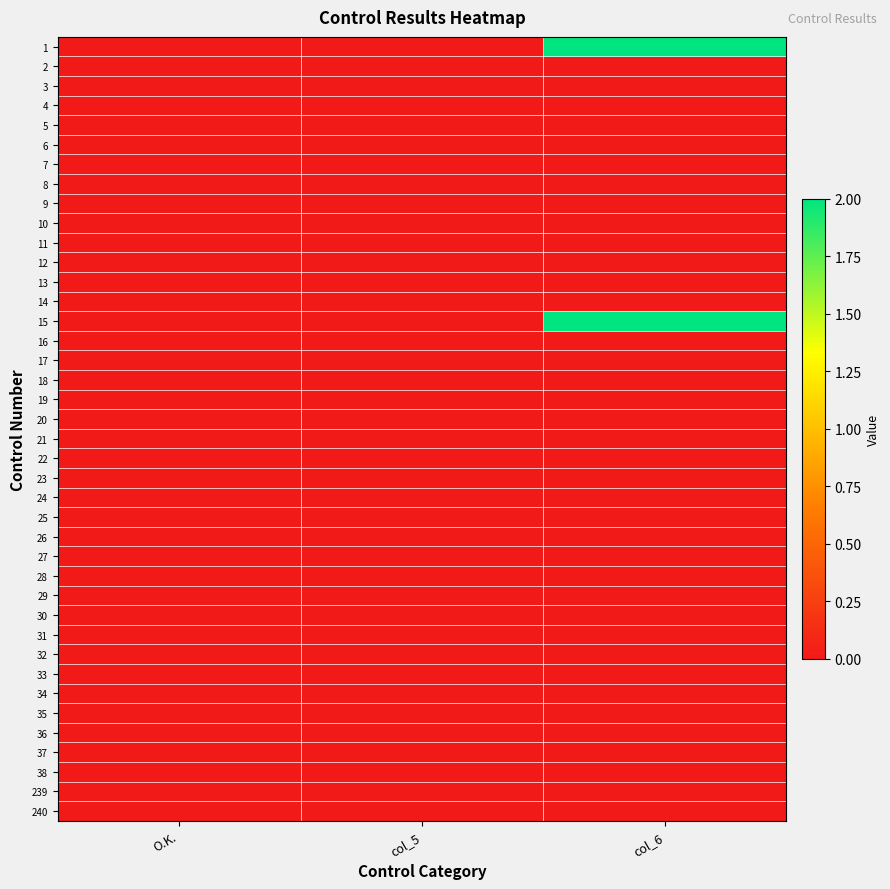

What is the spread (max minus min) of values at col_6?

2